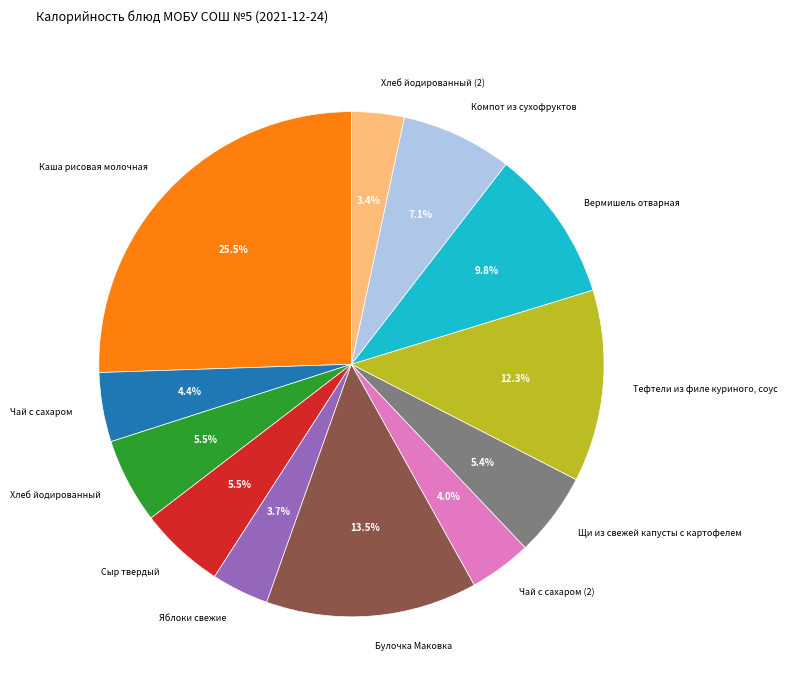

Does Хлеб йодированный (2) represent more than half of the total?

No